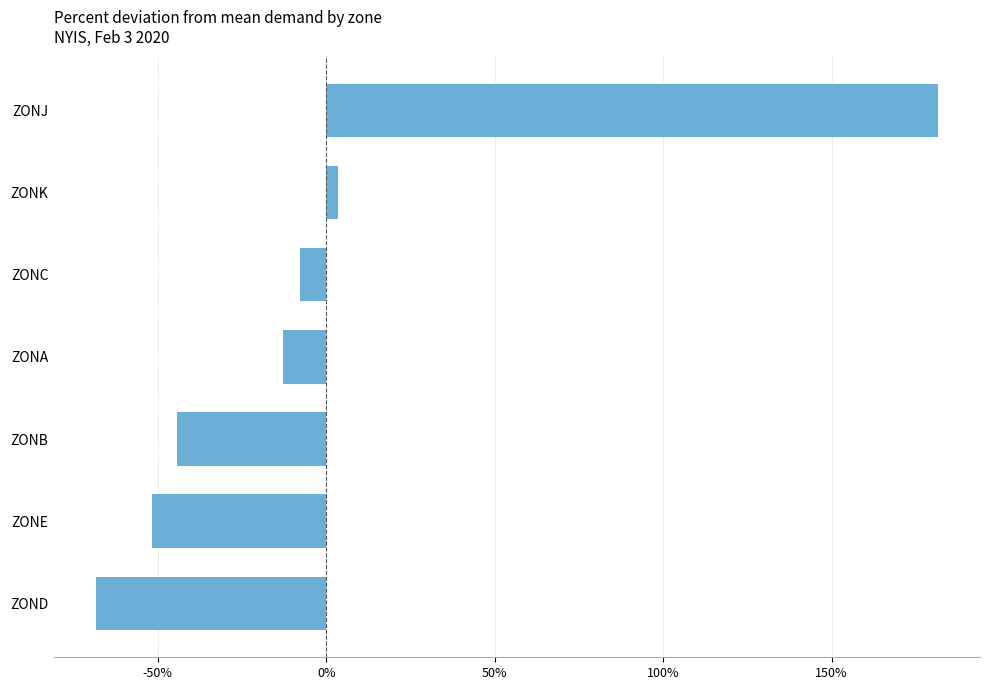

Which label corresponds to the largest value in the chart?

ZONJ